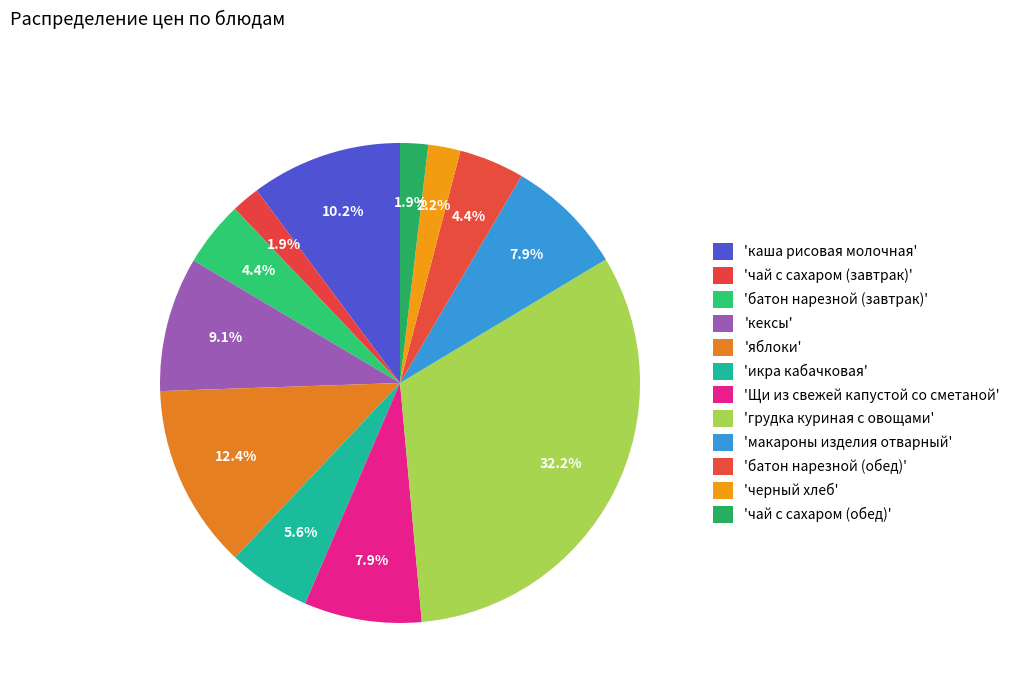

Count the number of slices in the pie.

12